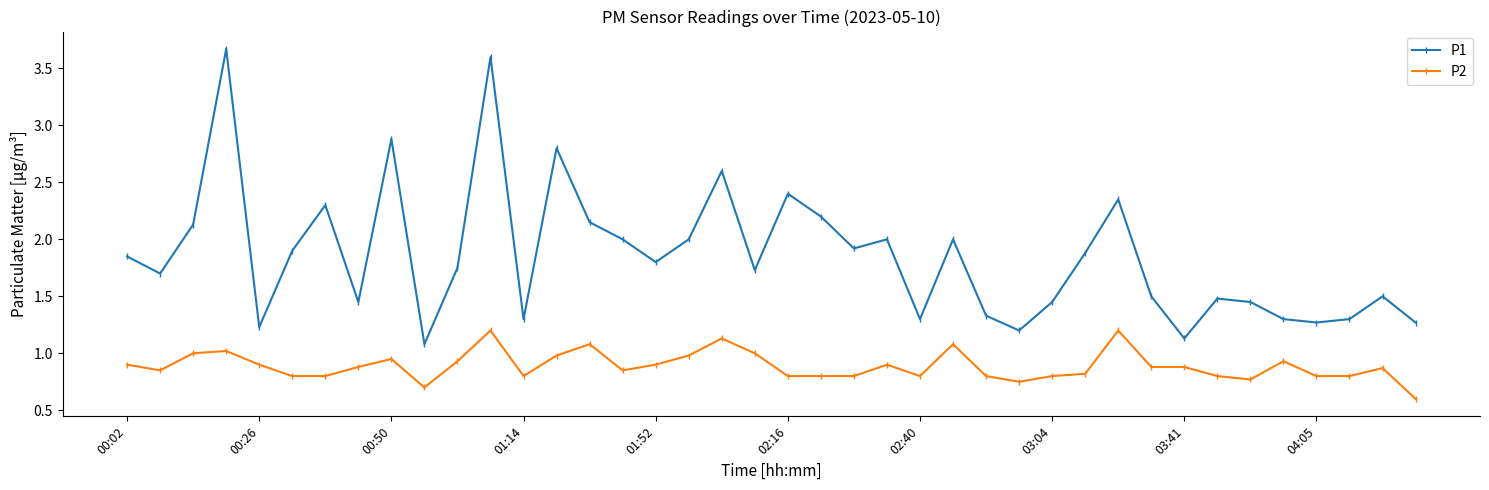

How many lines are shown in the chart?

2